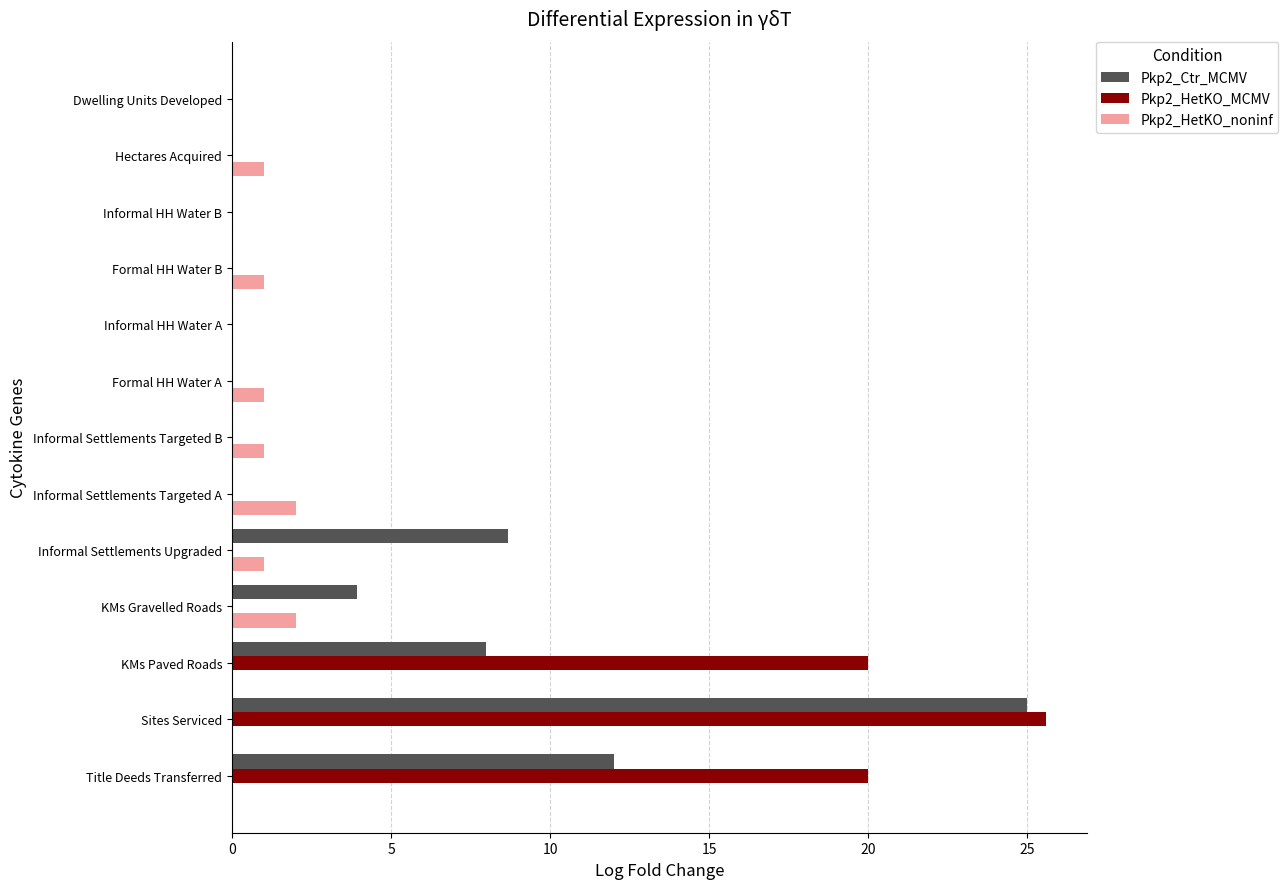

What is the sum of all Pkp2_HetKO_noninf values?

9.0